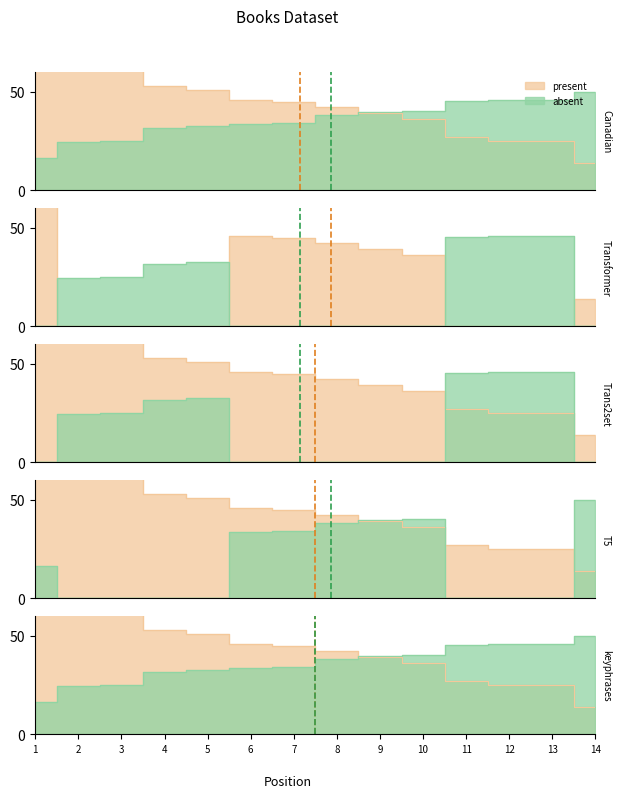

Read the Global Rank value at 14.

50.0